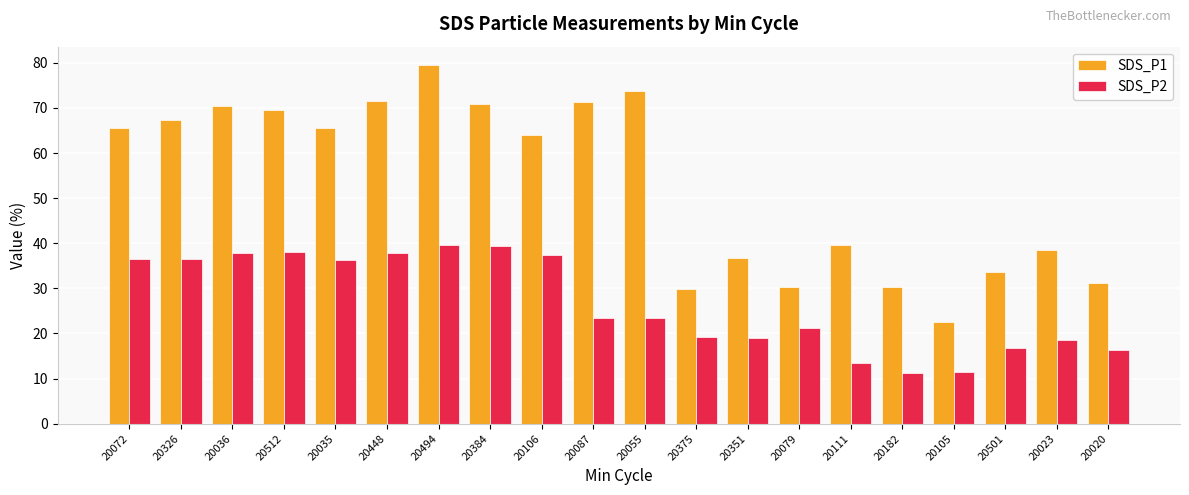

Which series changed the most between 20512 and 20055?

SDS_P2